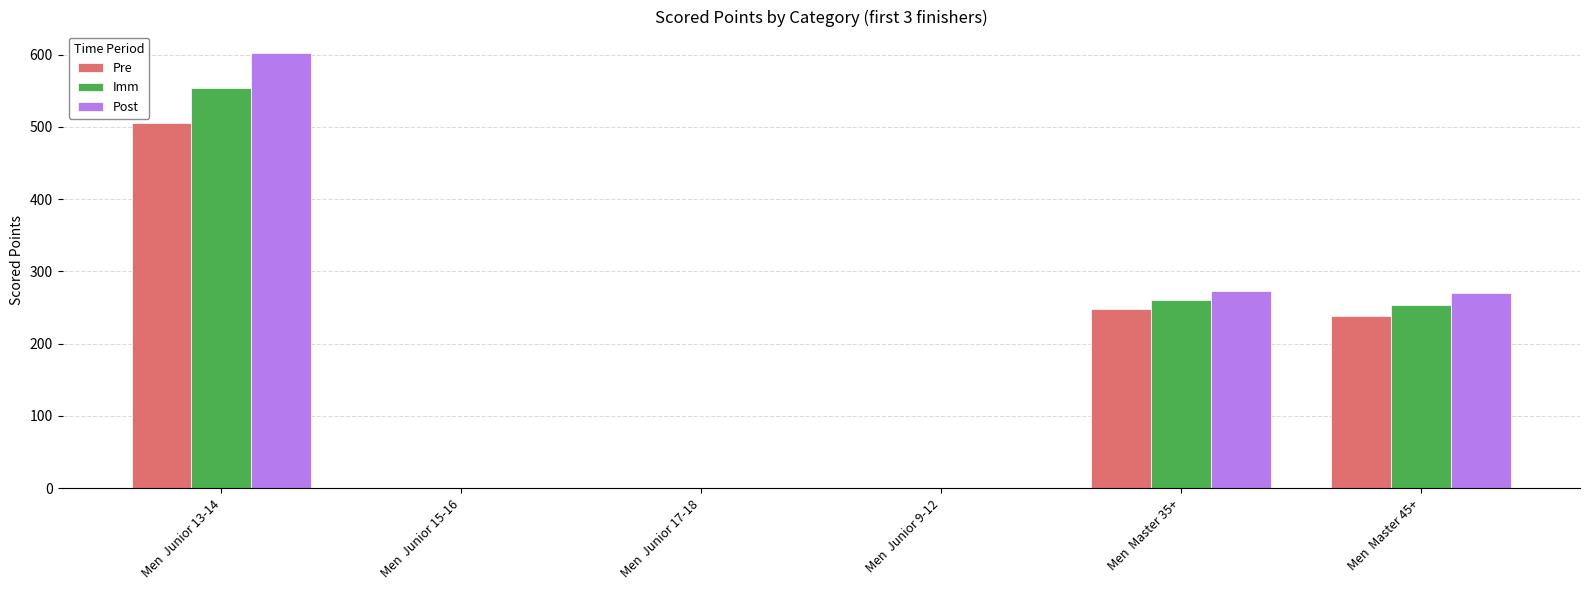

Between Men  Junior 15-16 and Men  Master 35+, which series saw the biggest shift?

Post